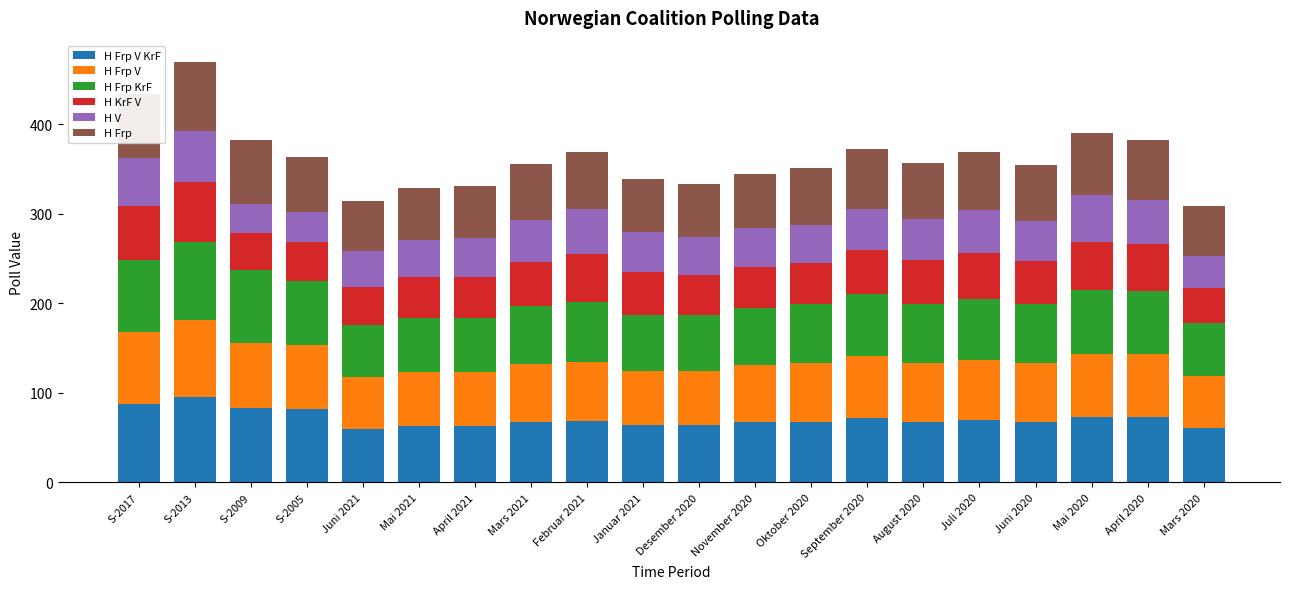

What is the total value across all series at November 2020?

345